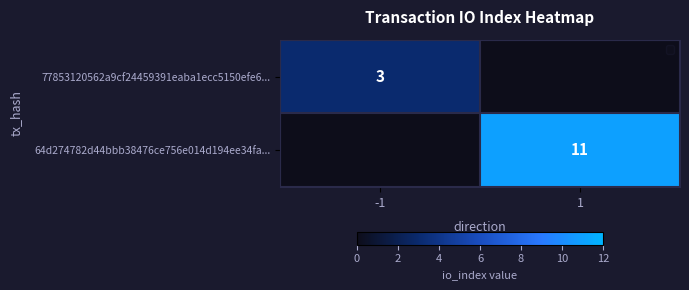

True or false: 77853120562a9cf24459391eaba1ecc5150efe6... has a value of 3 at -1.

True